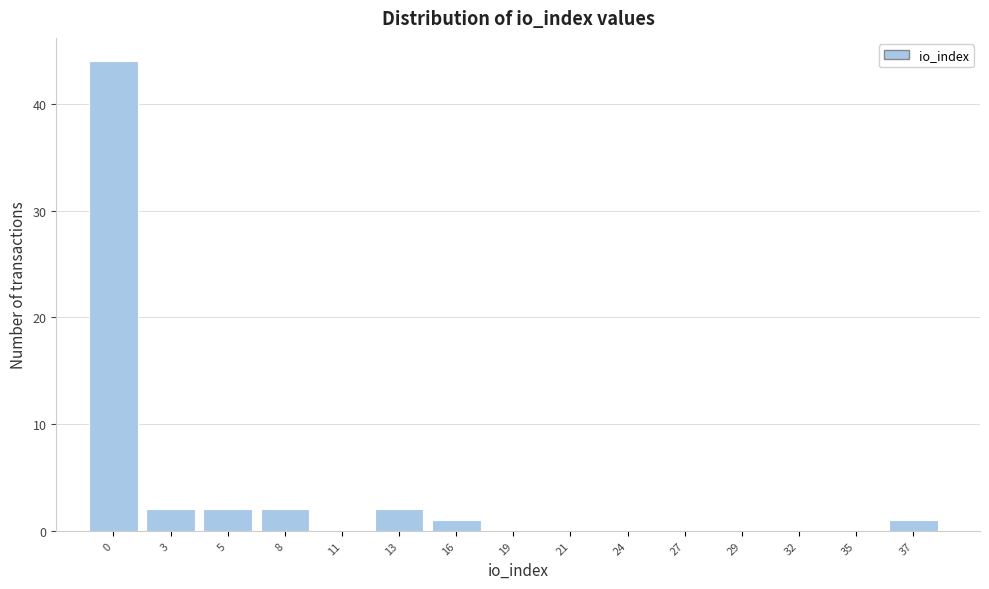

Reading left to right, list all the values displayed in this chart.

0=44	3=2	5=2	8=2	11=0	13=2	16=1	19=0	21=0	24=0	27=0	29=0	32=0	35=0	37=1